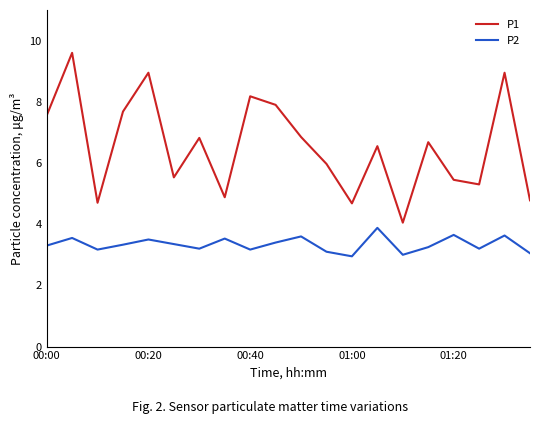

True or false: P2 and P1 intersect in this chart.

False